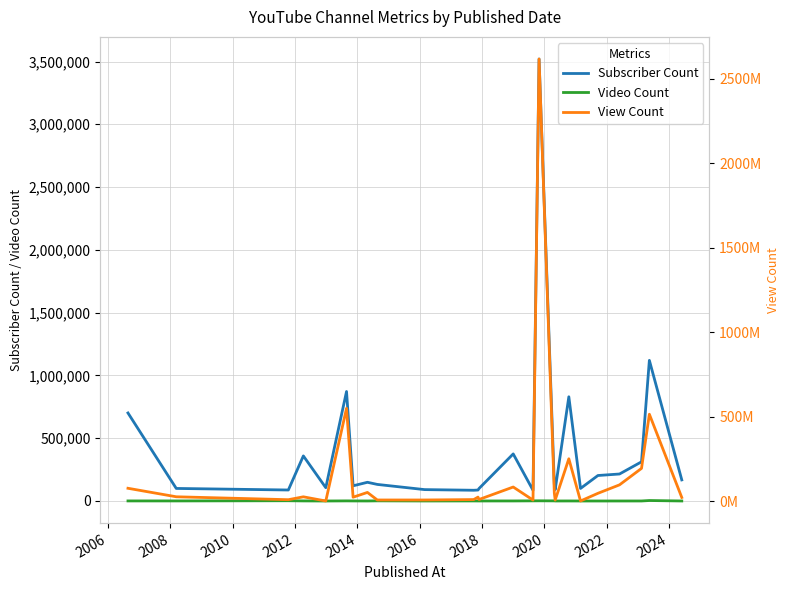

What is the minimum value for Subscriber Count?

85500